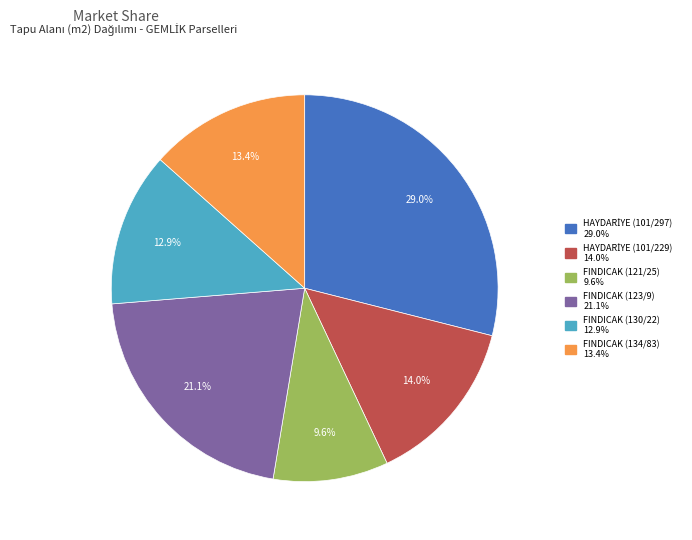

How many segments does this pie chart have?

6